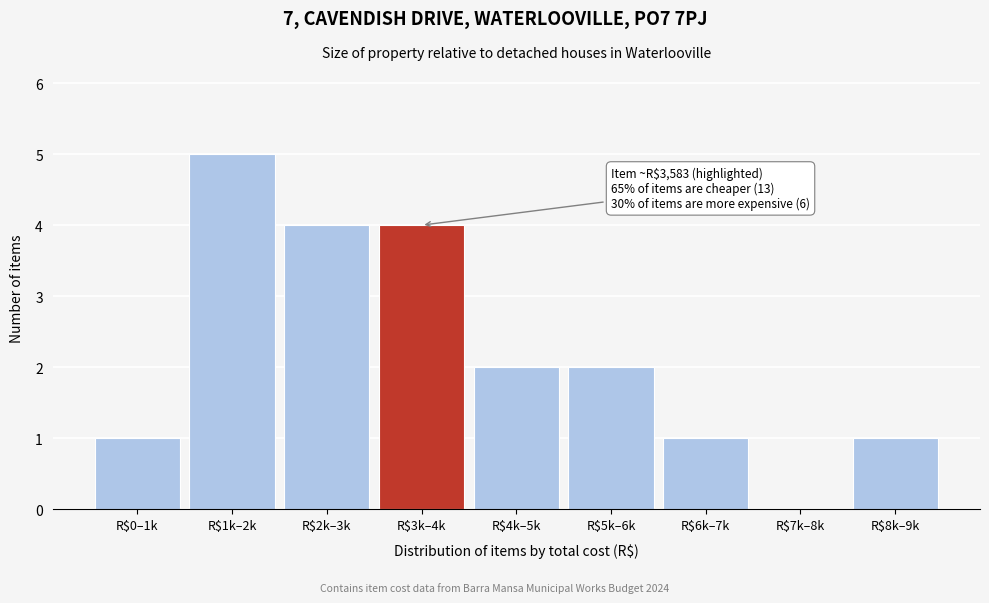

Is it true that the value at R$7k–8k is 3?

False